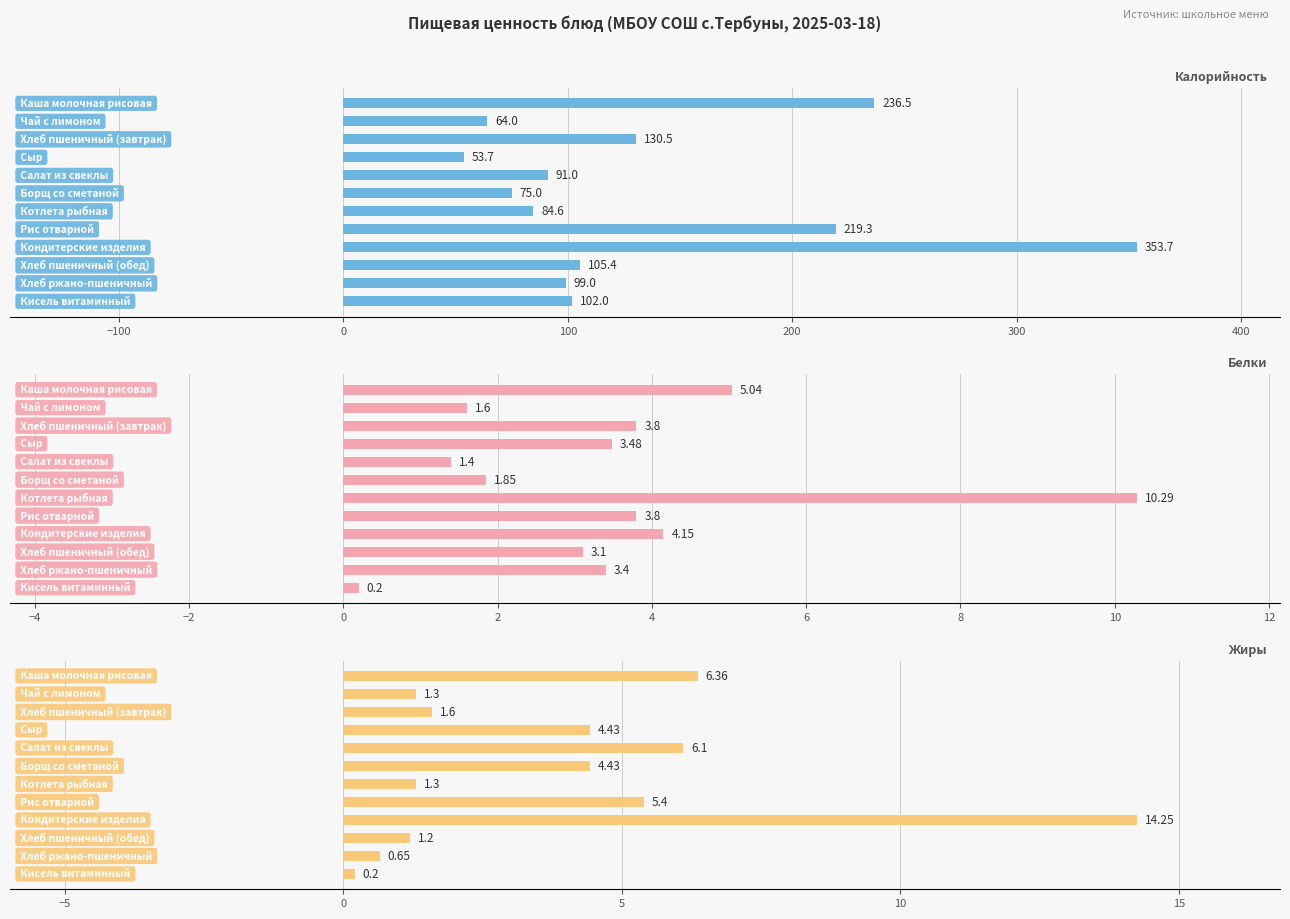

List the series in order of their peak value, lowest first.

Белки, Жиры, Калорийность